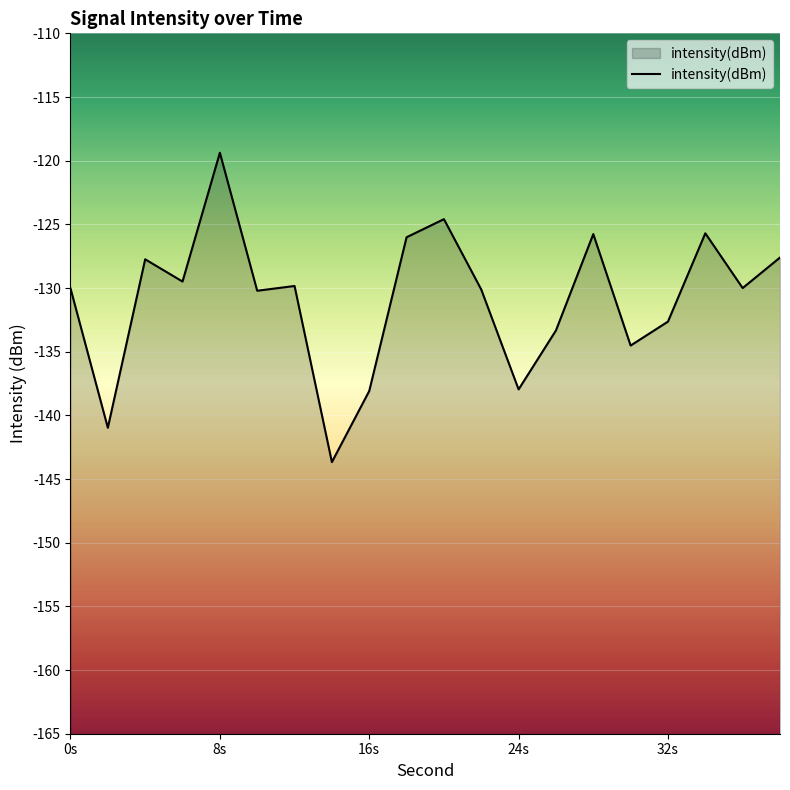

What is the minimum value shown in the chart?

-143.7